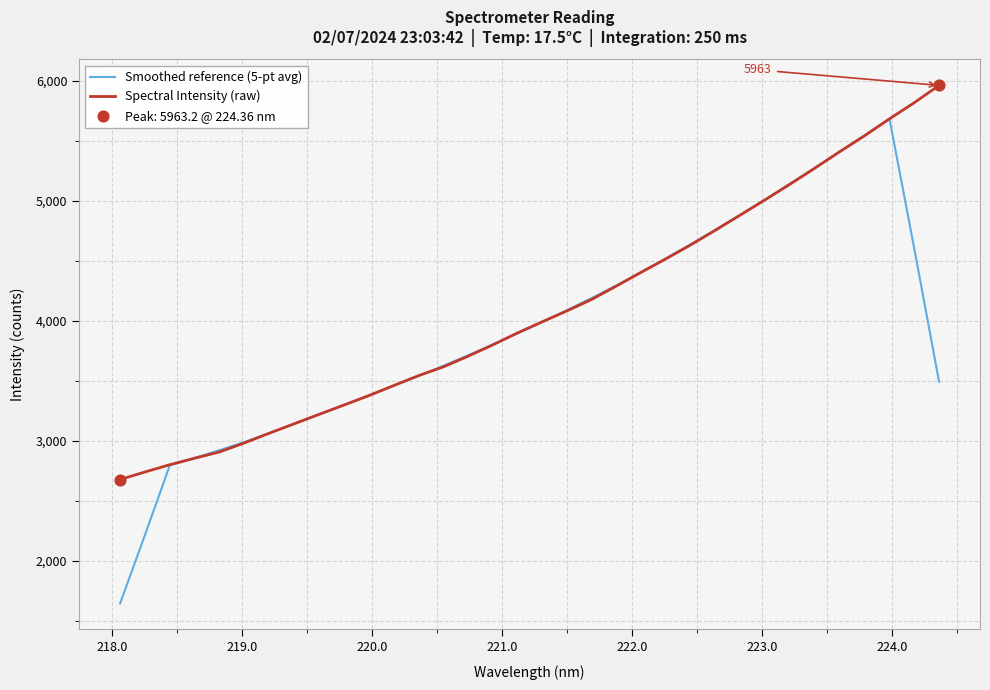

Which series has the widest spread of values?

Smoothed reference (5-pt avg)